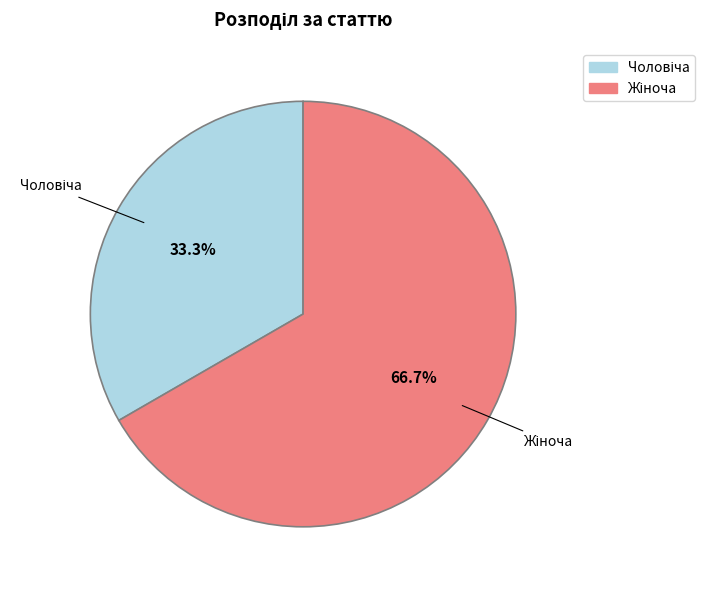

Is there a majority slice in this chart?

Yes